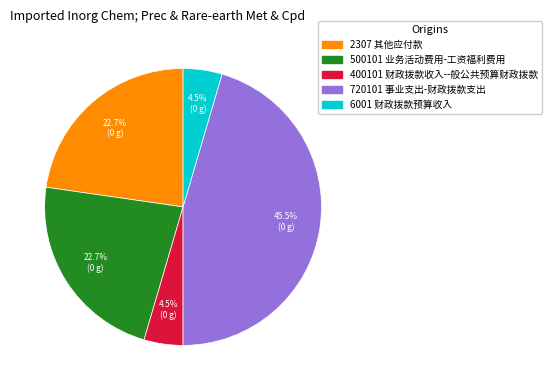

Approximately how many times larger is the value at 500101 业务活动费用-工资福利费用 compared to 400101 财政拨款收入--般公共预算财政拨款?

5.0